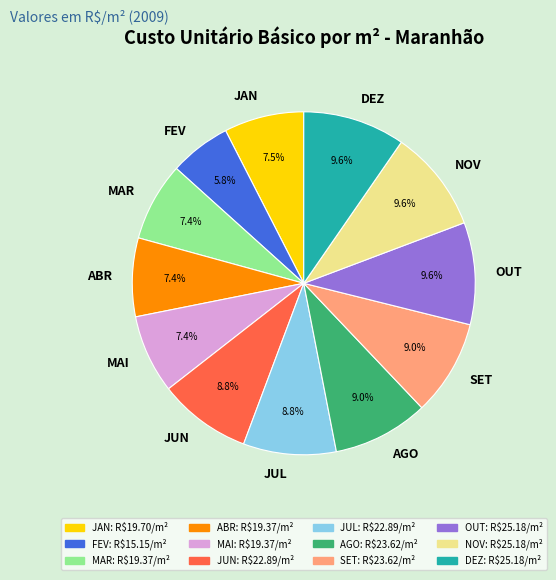

Between AGO and MAR, which is larger?

AGO